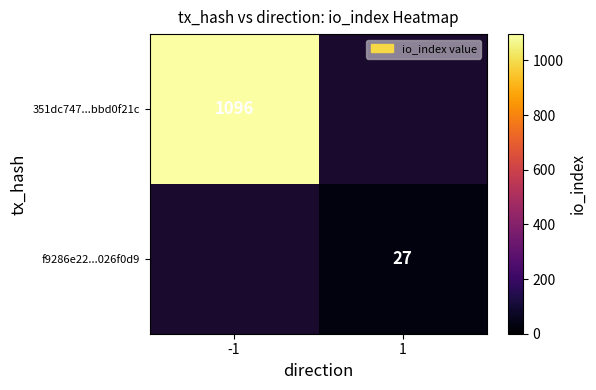

Between 1 and -1, which is larger?

-1